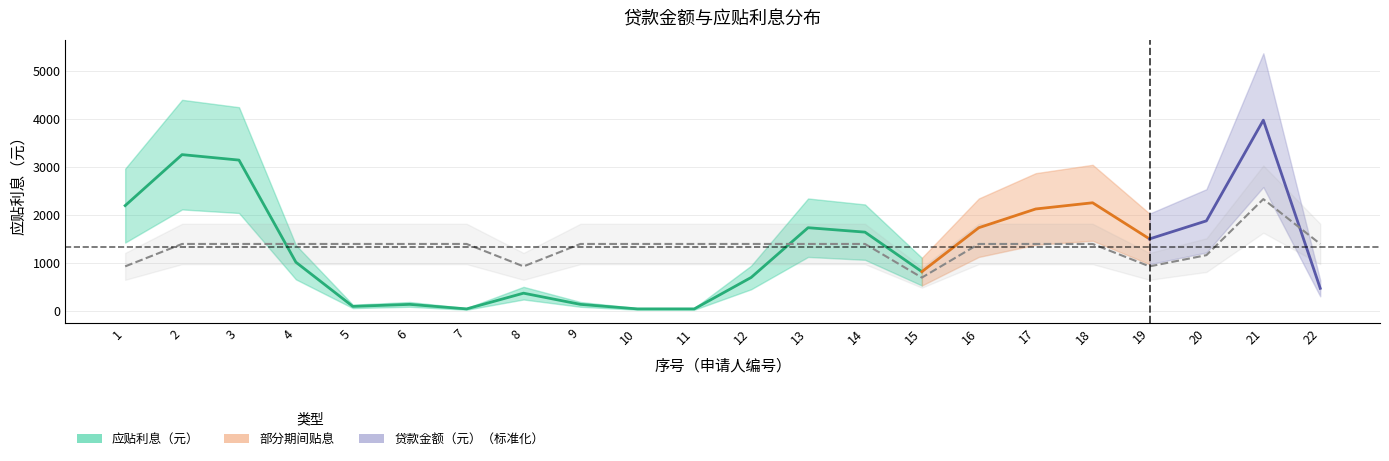

What is the change in value from 1 to 6?

-2056.8